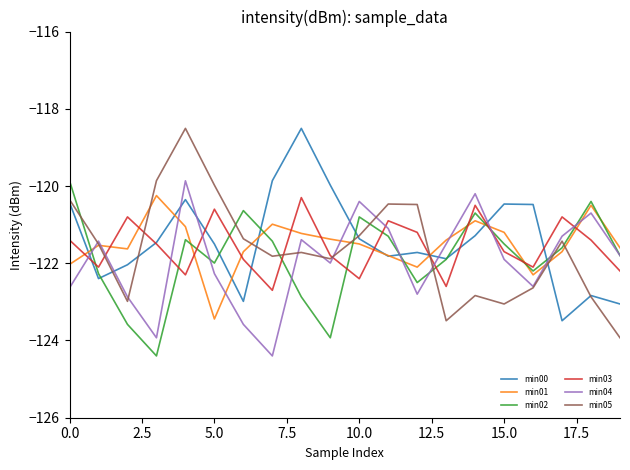

What is the maximum value shown in the chart?

-118.5